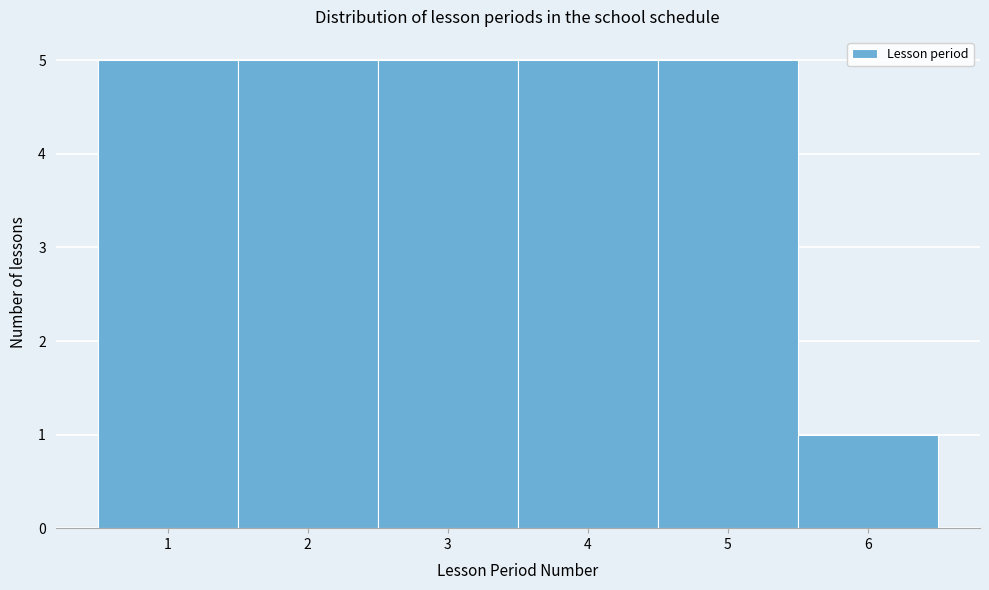

Reading left to right, list every bar in this chart as the range it spans on the x-axis followed by its height. The values are not printed on the chart, so give them approximately, as read against the axis.

0.5 to 1.5: 5
1.5 to 2.5: 5
2.5 to 3.5: 5
3.5 to 4.5: 5
4.5 to 5.5: 5
5.5 to 6.5: 1